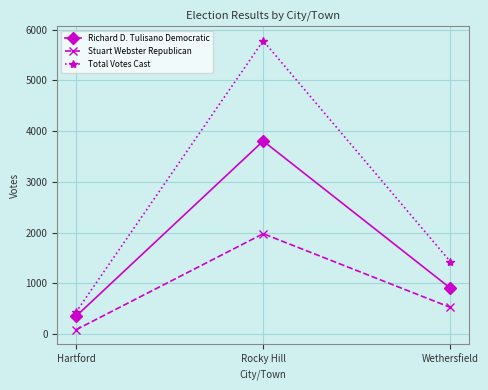

How many data points does each series have?

3